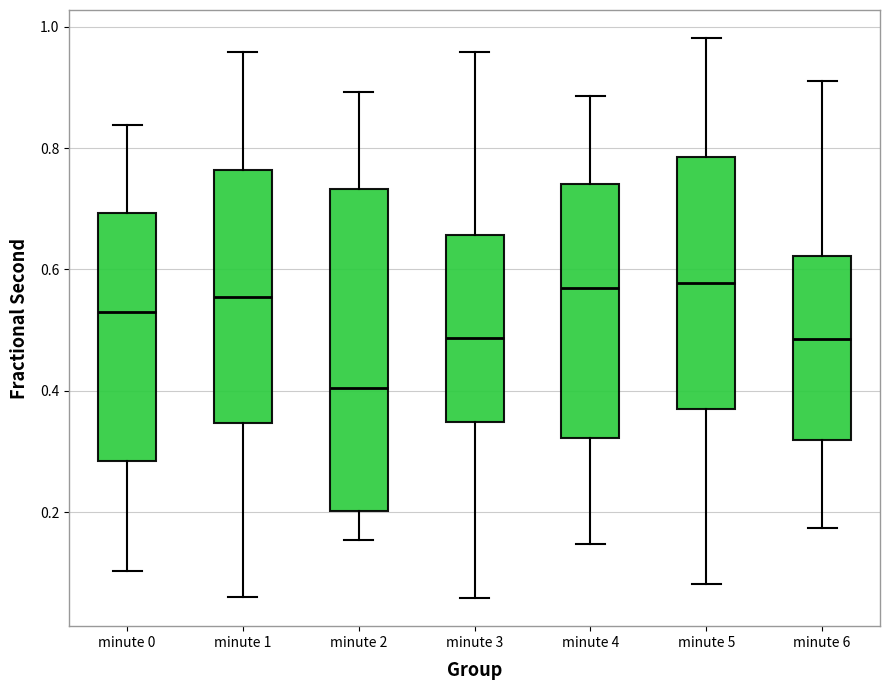

Reading left to right, transcribe this box plot: for each box, give where its median line is, the range the box spans, and where its two whiskers end, as read against the y-axis. The values are not printed on the chart, so give them approximately, as read against the axis.

minute 0: median 0.52, box 0.28 to 0.70, whiskers 0.10 to 0.84
minute 1: median 0.56, box 0.34 to 0.76, whiskers 0.06 to 0.96
minute 2: median 0.40, box 0.20 to 0.74, whiskers 0.16 to 0.90
minute 3: median 0.48, box 0.34 to 0.66, whiskers 0.06 to 0.96
minute 4: median 0.56, box 0.32 to 0.74, whiskers 0.14 to 0.88
minute 5: median 0.58, box 0.36 to 0.78, whiskers 0.08 to 0.98
minute 6: median 0.48, box 0.32 to 0.62, whiskers 0.18 to 0.90